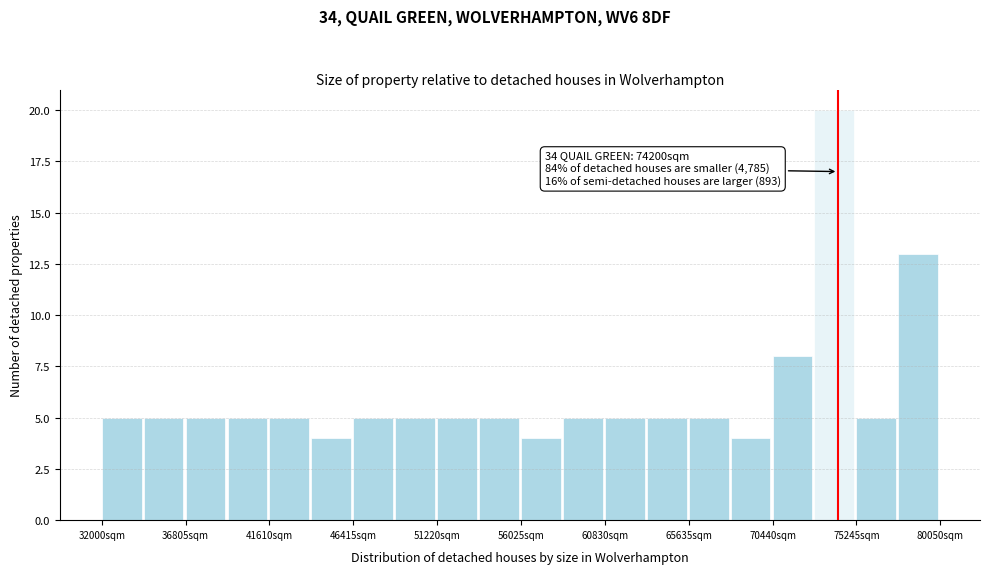

Over which range of the x-axis is the bar tallest?

73000 to 75000